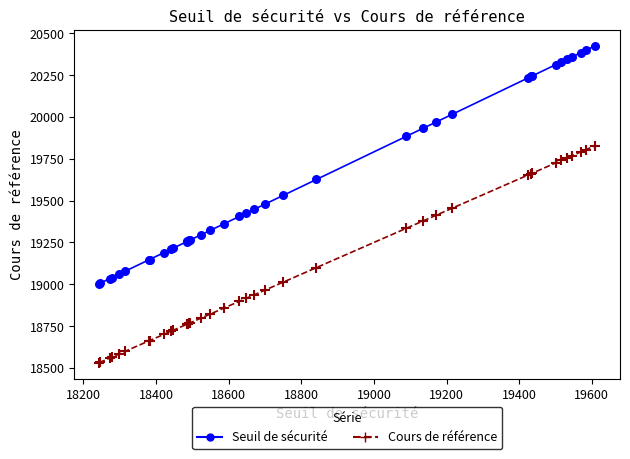

Which series contains the highest Y value?

Seuil de sécurité